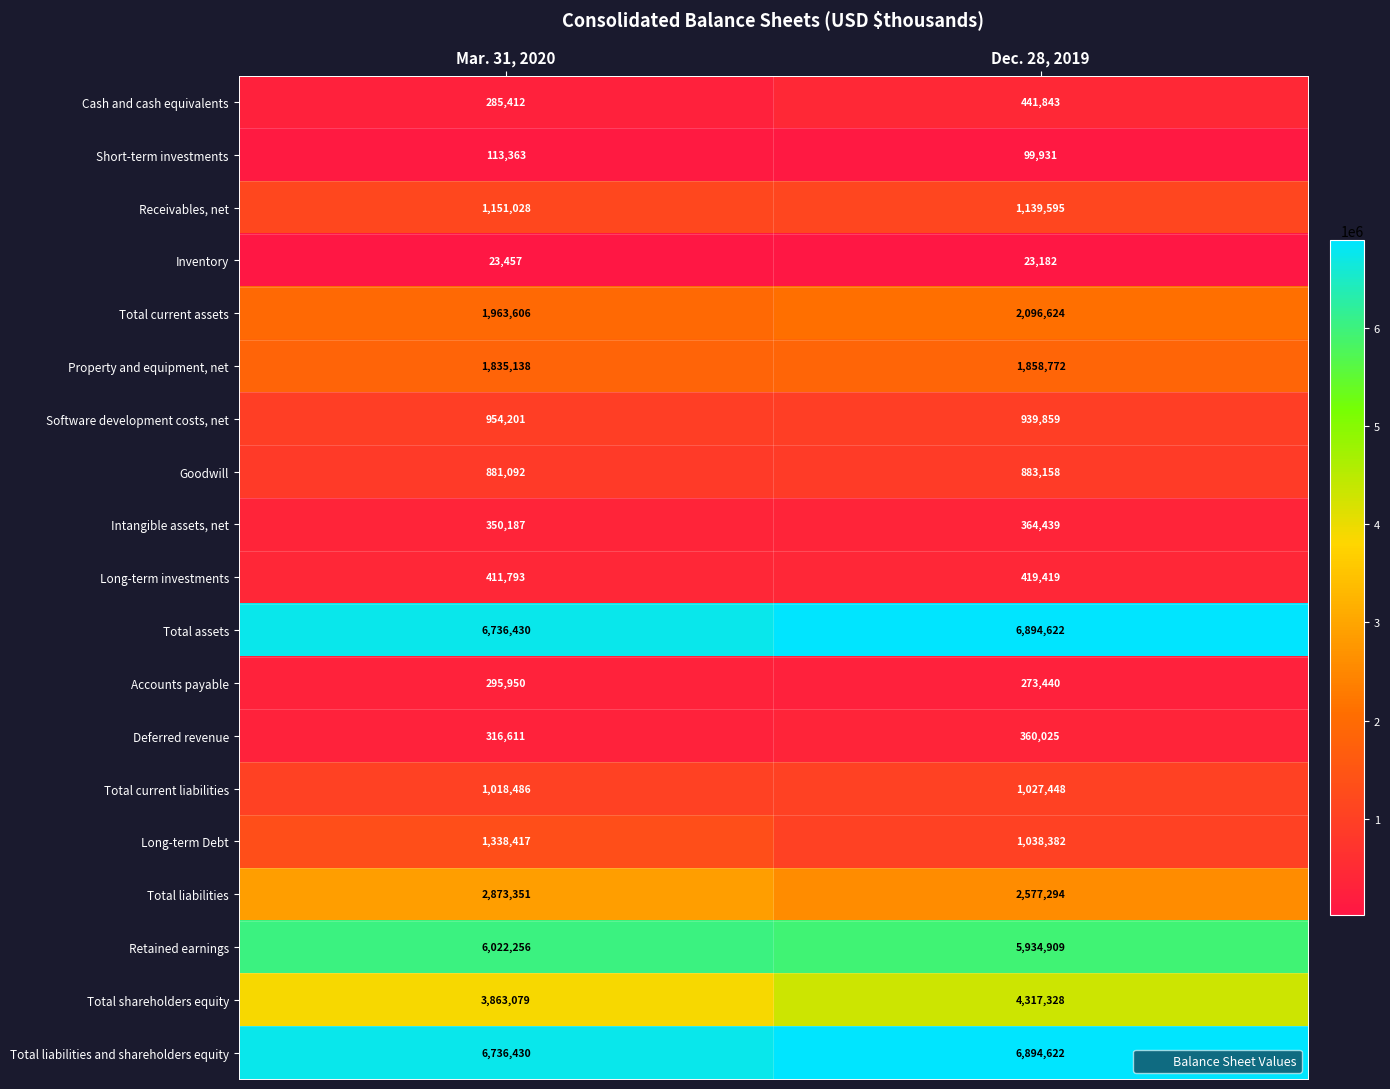

What is the sum of the Long-term Debt values at Mar. 31, 2020 and Dec. 28, 2019?

2376799